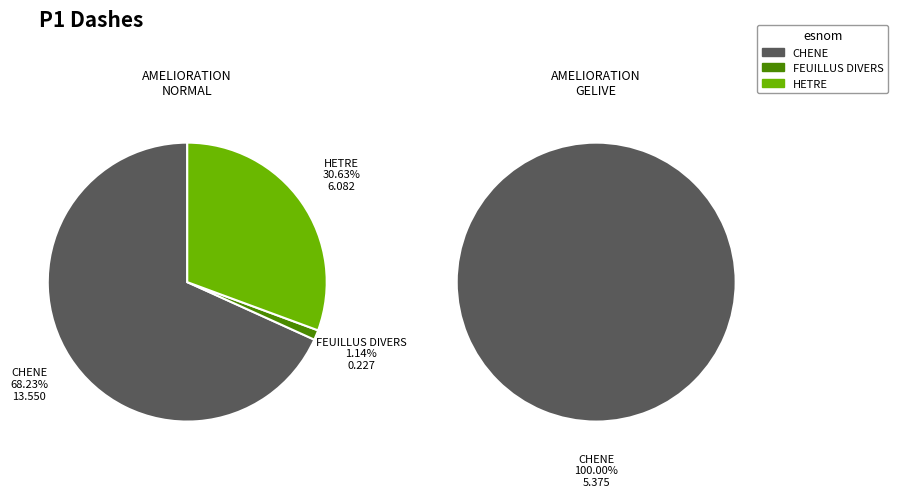

Combined, do CHENE and FEUILLUS DIVERS account for over 50%?

Yes